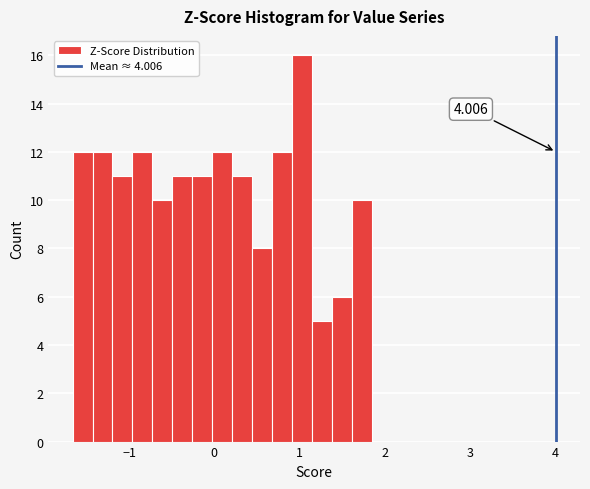

Read against the x-axis, roughly where is the centre of the tallest bar?

1.0